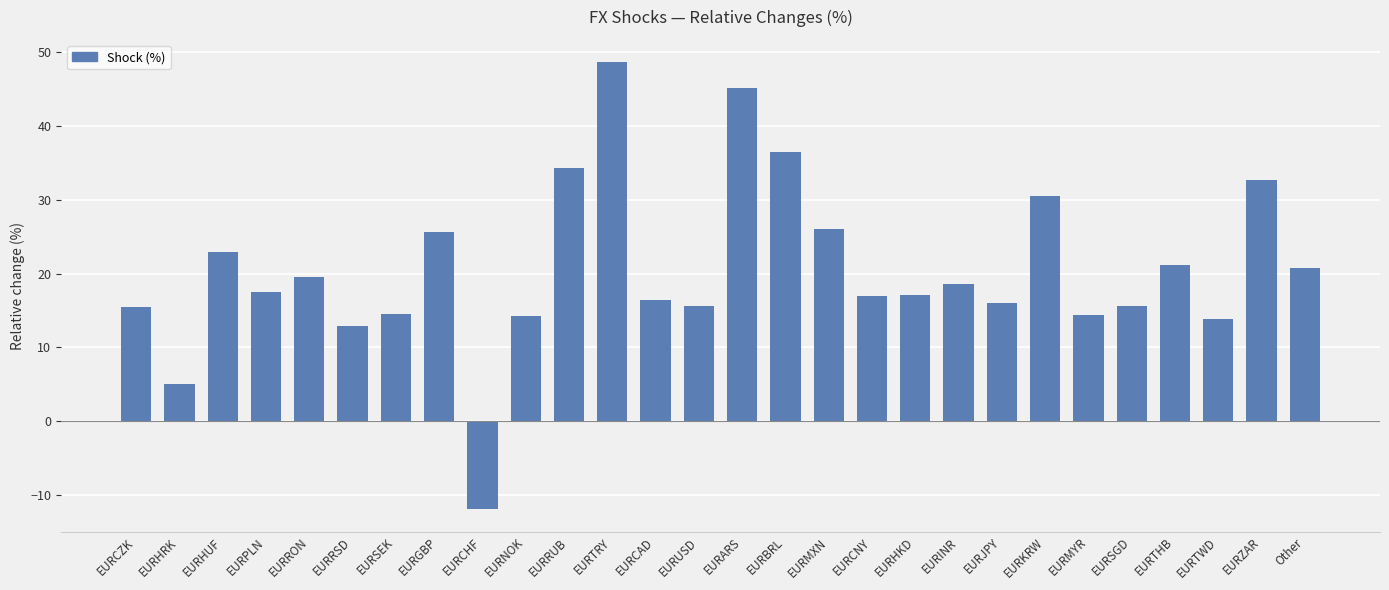

What position from the right is EURHRK?

27